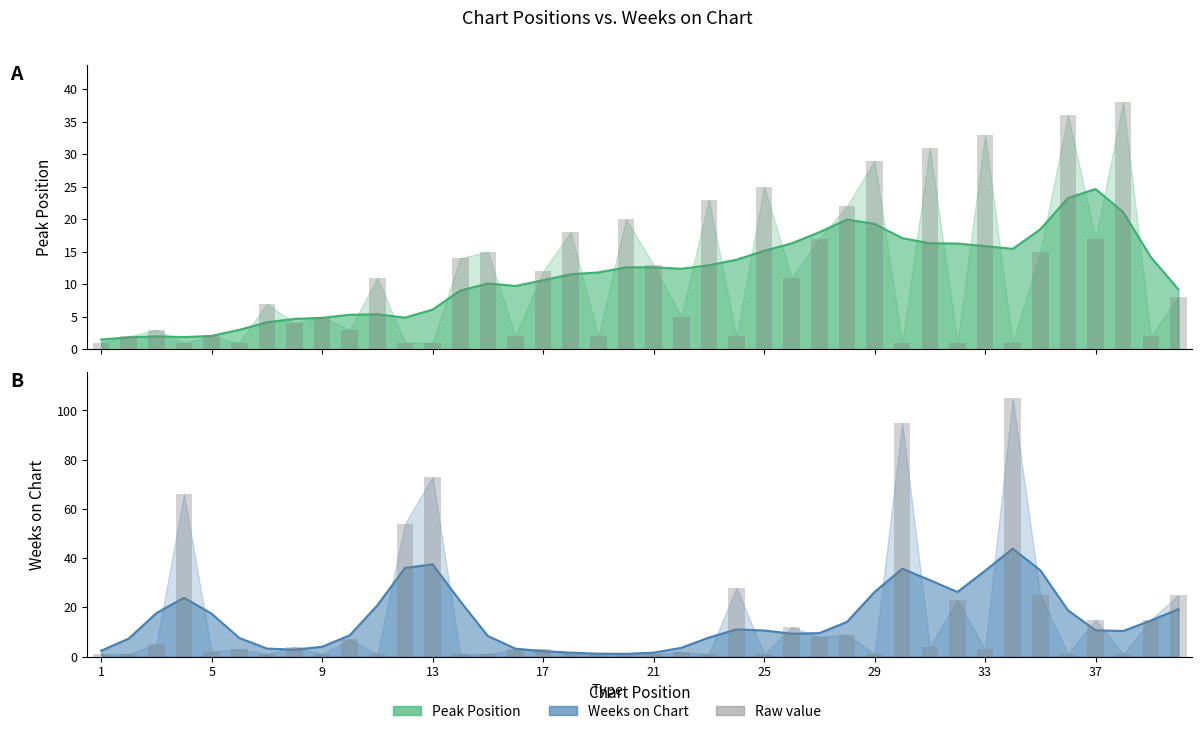

Reading right to left, list all the values displayed in this chart.

Peak Position: 40=8	39=2	38=38	37=17	36=36	35=15	34=1	33=33	32=1	31=31	30=1	29=29	28=22	27=17	26=11	25=25	24=2	23=23	22=5	21=13	20=20	19=2	18=18	17=12	16=2	15=15	14=14	13=1	12=1	11=11	10=3	9=5	8=4	7=7	6=1	5=2	4=1	3=3	2=2	1=1
Weeks on Chart: 40=25	39=15	38=1	37=15	36=1	35=25	34=105	33=3	32=23	31=4	30=95	29=1	28=9	27=8	26=12	25=1	24=28	23=1	22=2	21=1	20=1	19=1	18=1	17=3	16=3	15=1	14=1	13=73	12=54	11=1	10=7	9=1	8=4	7=1	6=3	5=2	4=66	3=5	2=1	1=1